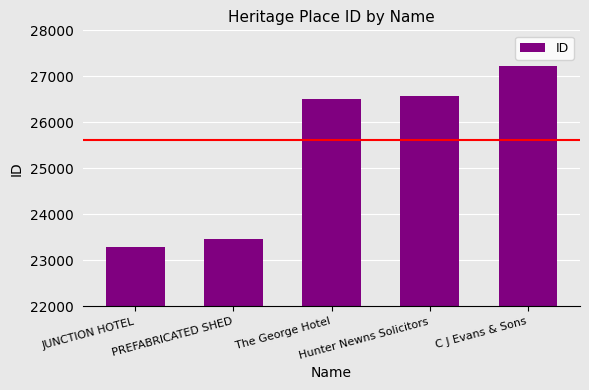

How many bars are there in total?

5